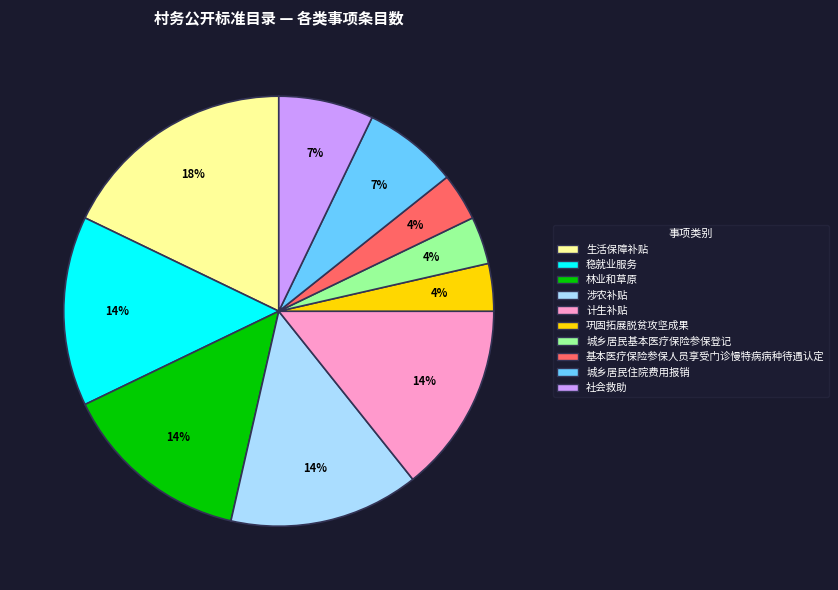

To the nearest percent, what is the average slice percentage?

10%